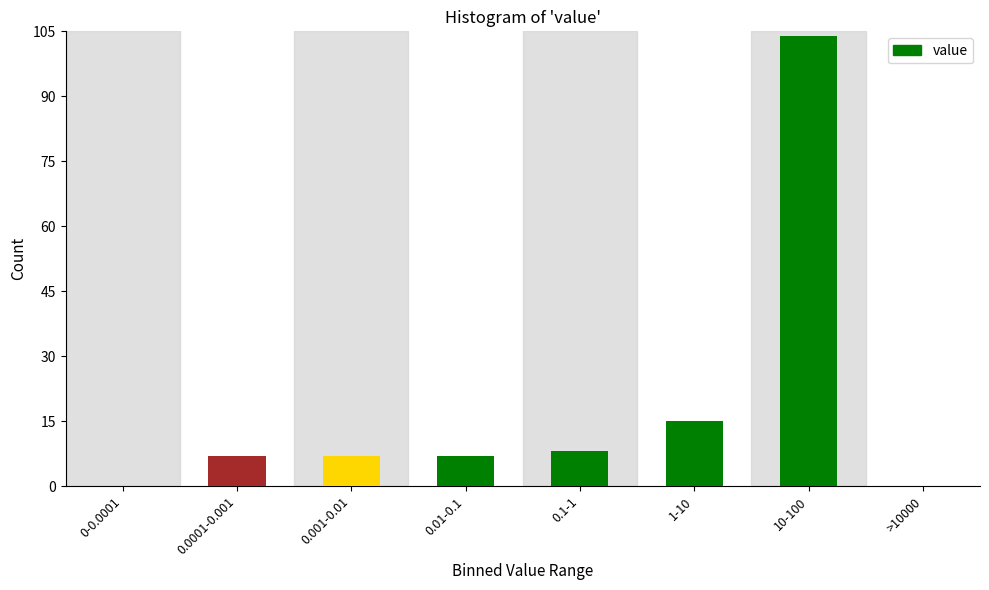

Reading left to right, transcribe all the data shown in this chart.

0-0.0001=0	0.0001-0.001=7	0.001-0.01=7	0.01-0.1=7	0.1-1=8	1-10=15	10-100=104	>10000=0